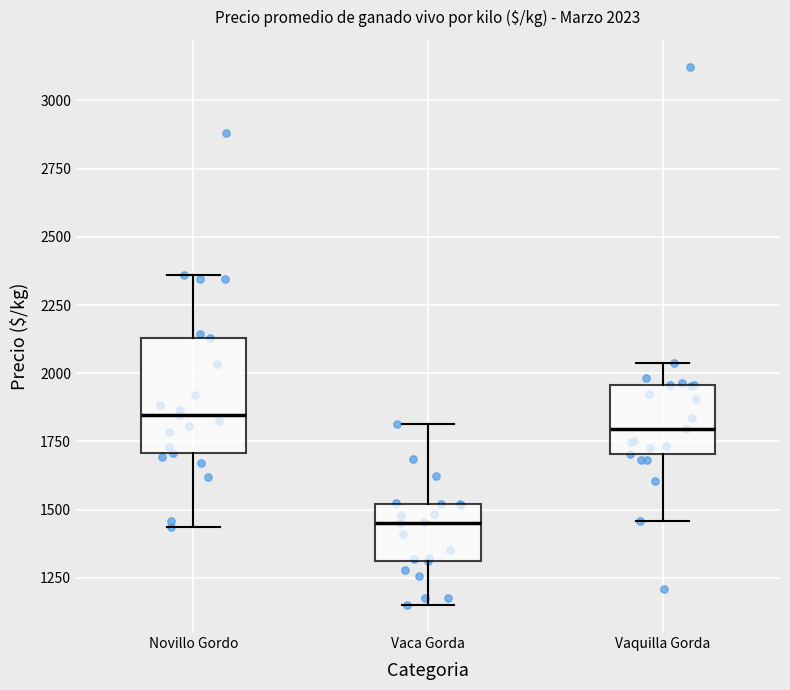

Which box has the lowest median line?

Vaca Gorda